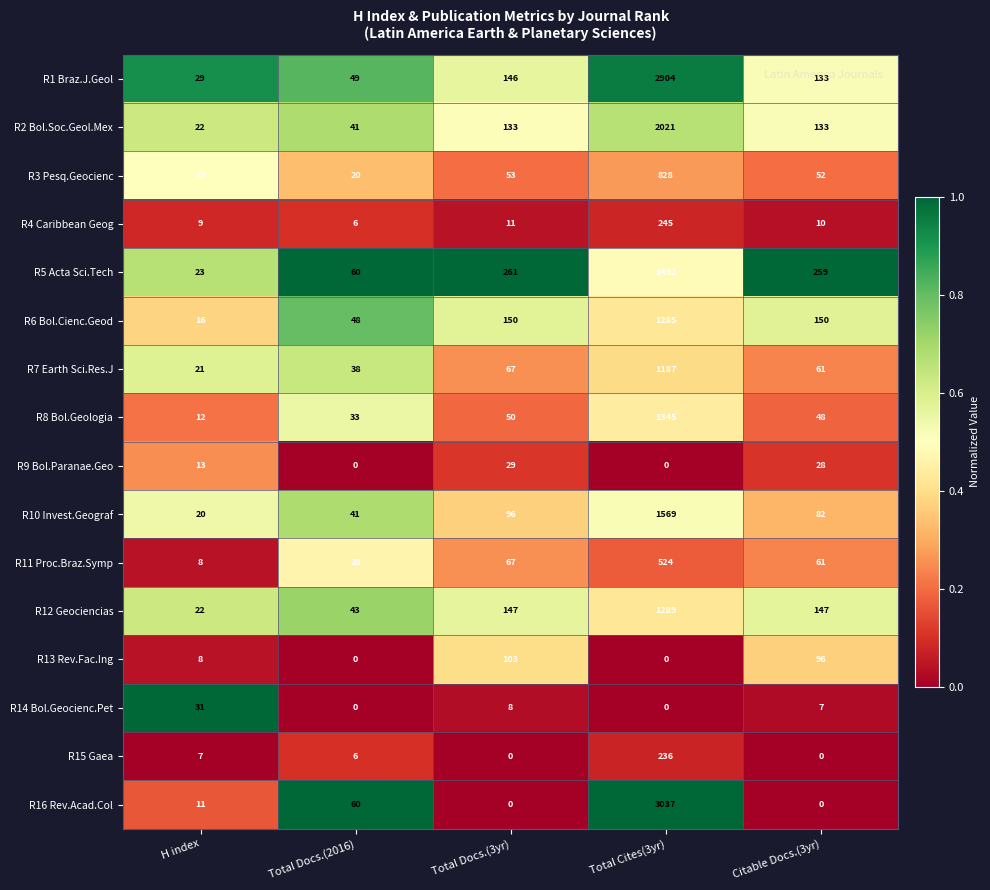

At which category is the sum across all series the highest?

Total Cites(3yr)